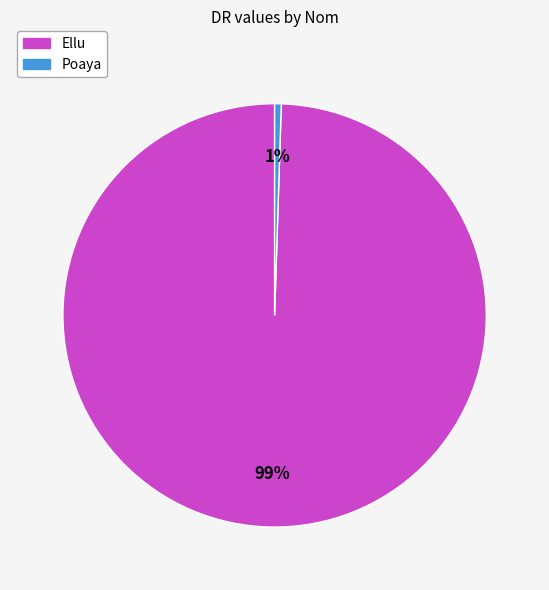

How many segments does this pie chart have?

2